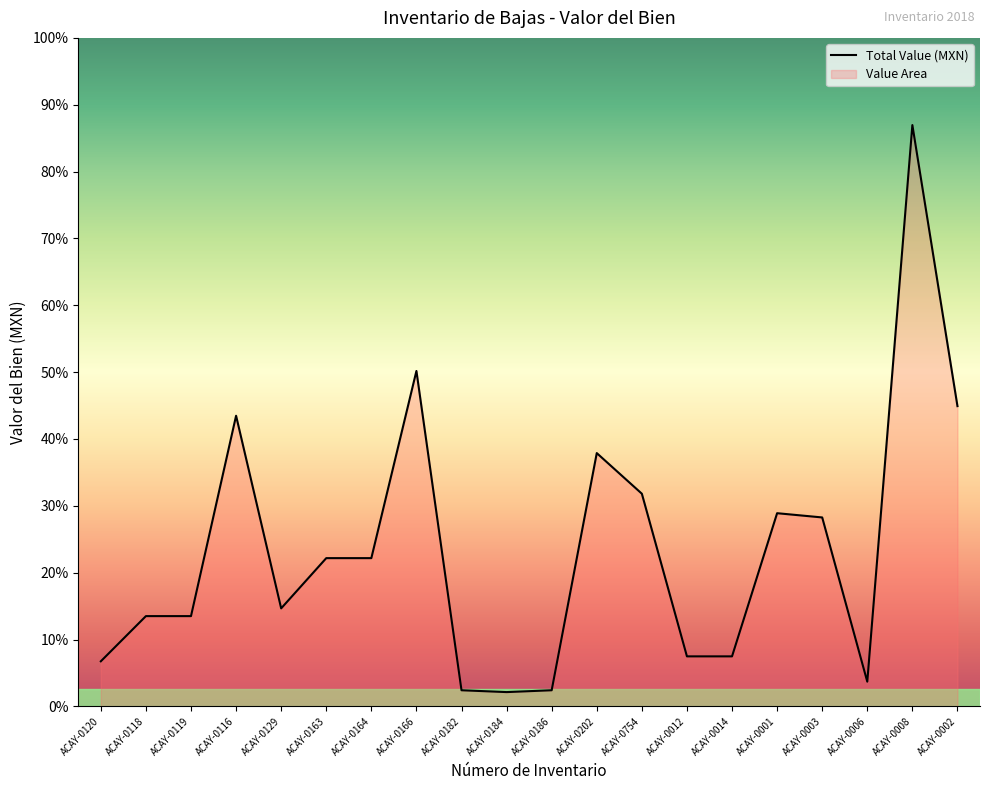

List the labels in order of value, smallest first.

ACAY-0184, ACAY-0182, ACAY-0186, ACAY-0006, ACAY-0120, ACAY-0012, ACAY-0014, ACAY-0118, ACAY-0119, ACAY-0129, ACAY-0163, ACAY-0164, ACAY-0003, ACAY-0001, ACAY-0754, ACAY-0202, ACAY-0116, ACAY-0002, ACAY-0166, ACAY-0008